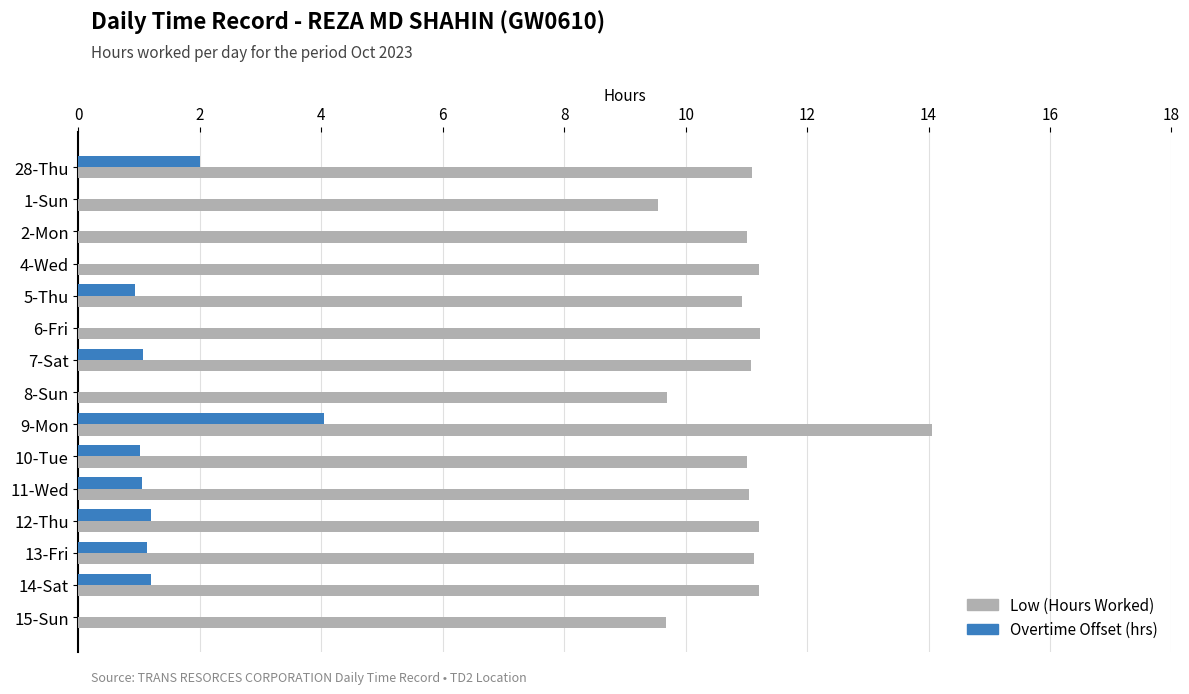

What is the approximate value of Overtime Offset (hrs) at 5-Thu?

0.9